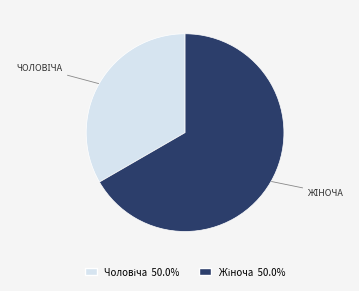

Does any single category account for the majority?

Yes